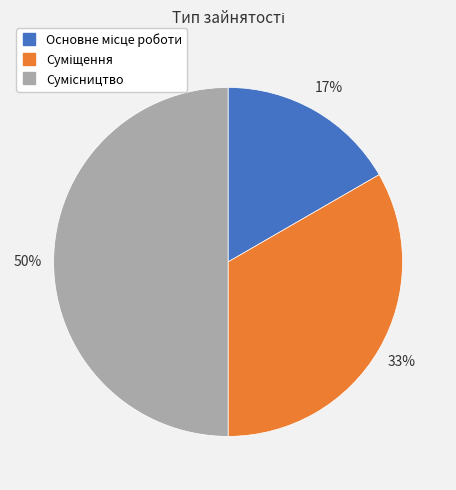

How many slices are in this pie chart?

3